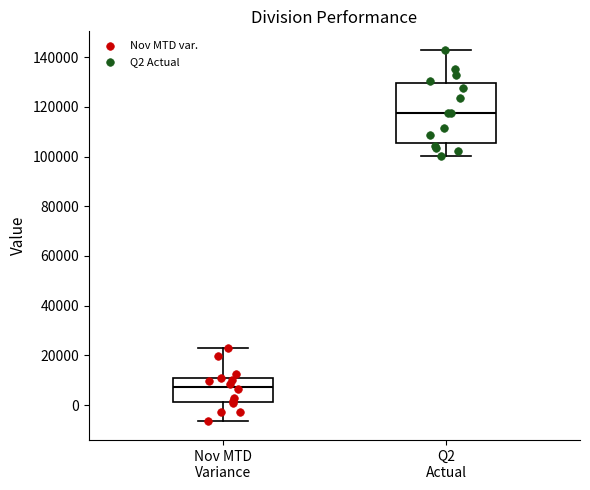

Comparing the boxes themselves (not the whiskers), which one is the tallest?

Q2 Actual